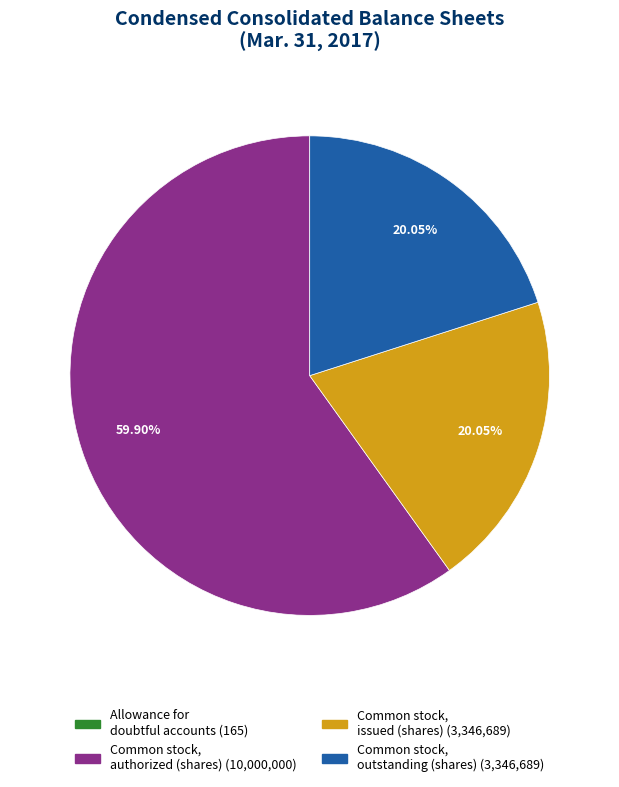

Is there a majority slice in this chart?

Yes